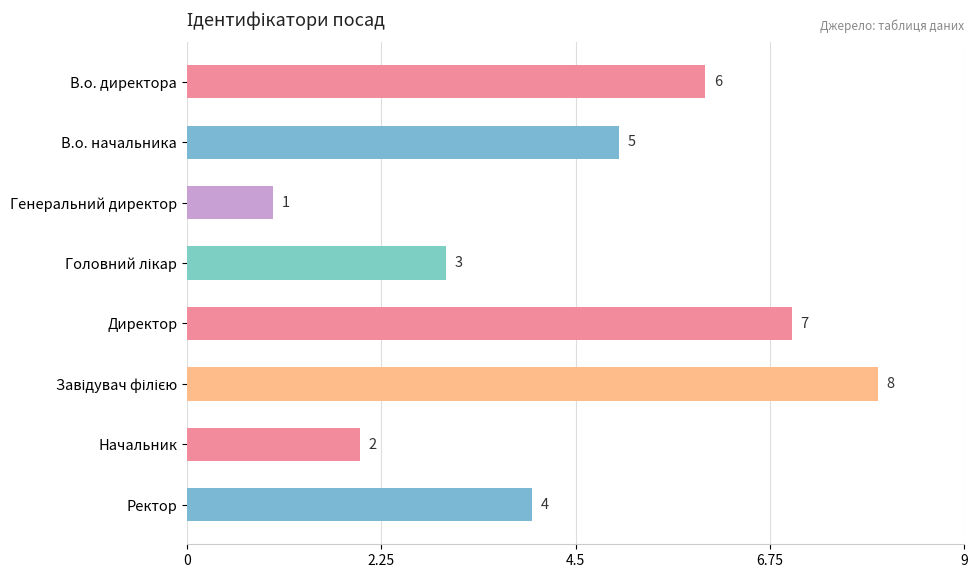

Does the chart contain any negative values?

No